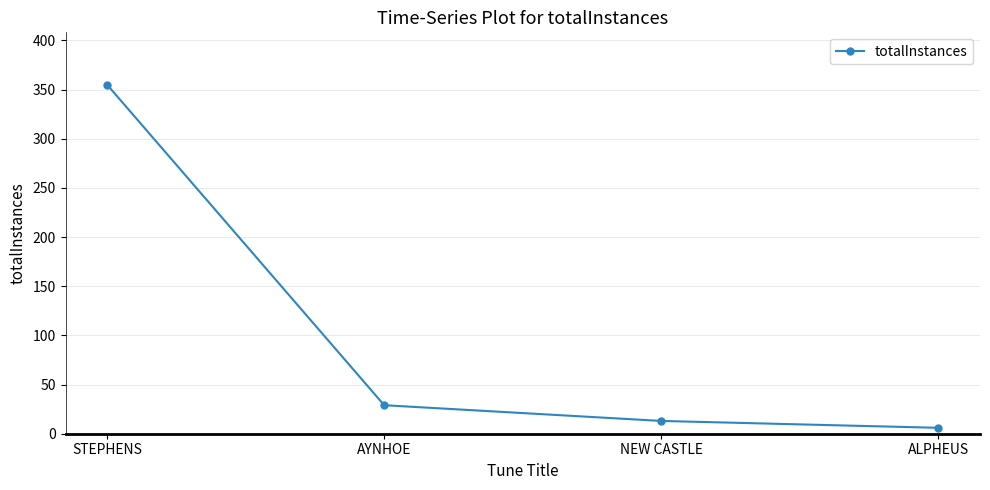

Rank the categories by value from highest to lowest.

STEPHENS, AYNHOE, NEW CASTLE, ALPHEUS